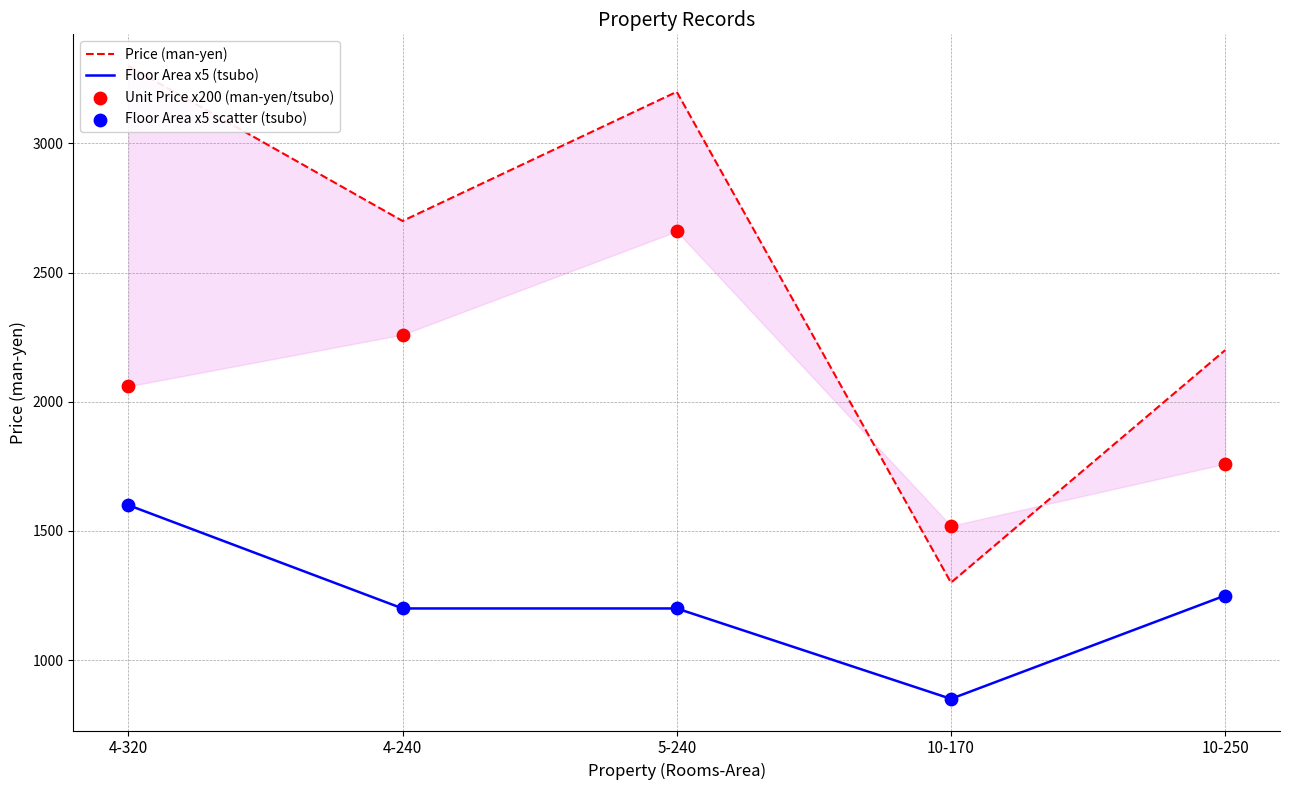

At which category is the sum across all series the highest?

4-320